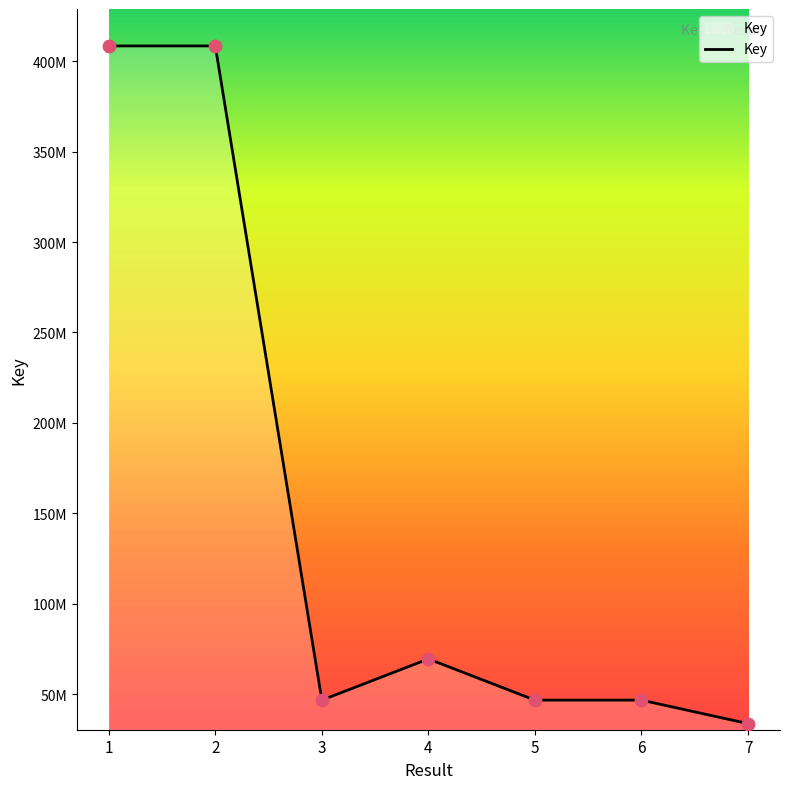

Between 3 and 4, which is larger?

4